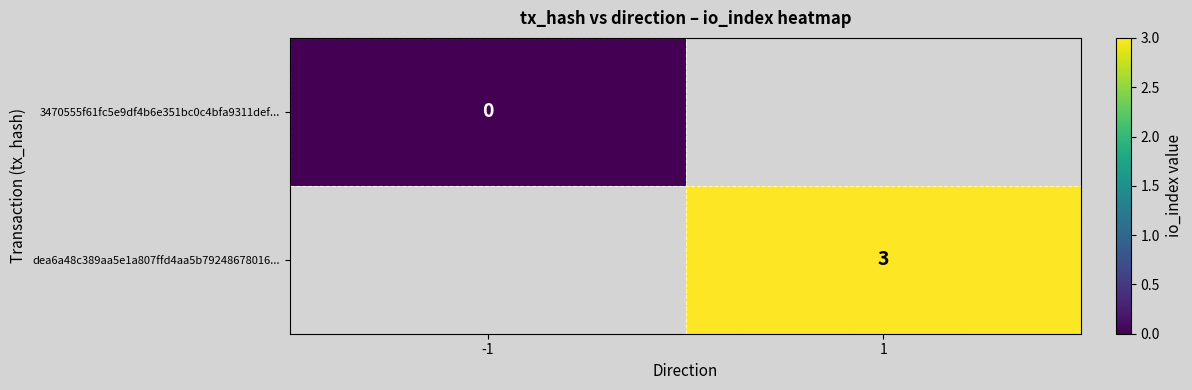

Rank the categories by 3470555f61fc5e9df4b6e351bc0c4bfa9311def... value from highest to lowest.

-1, 1